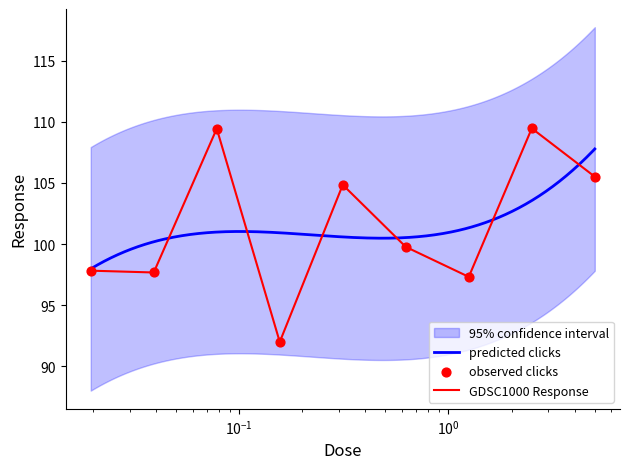

Which has a higher value, 0.078125 or 0.625?

0.078125